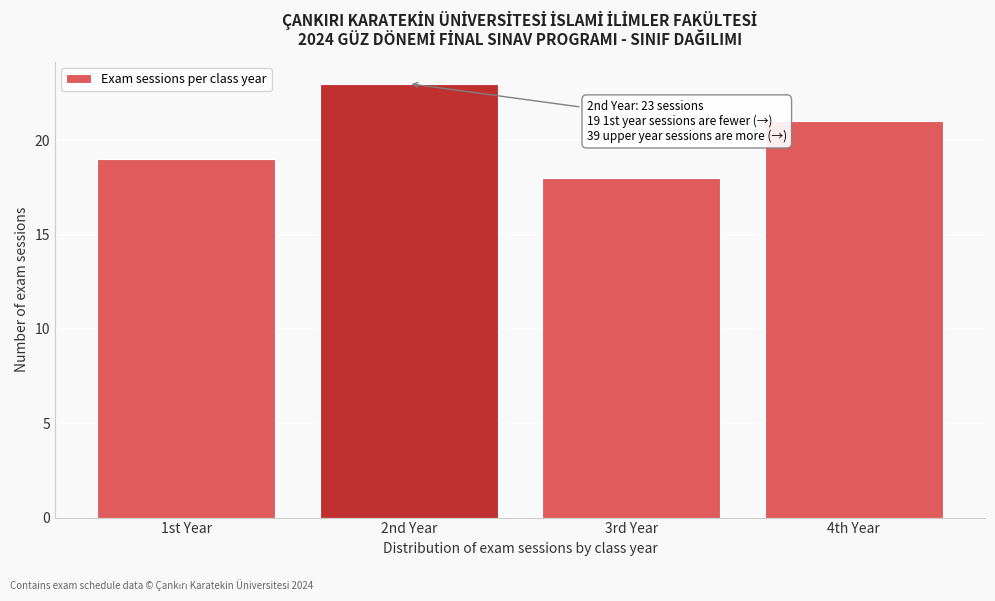

Reading left to right, what are all the values shown in this chart?

19	23	18	21